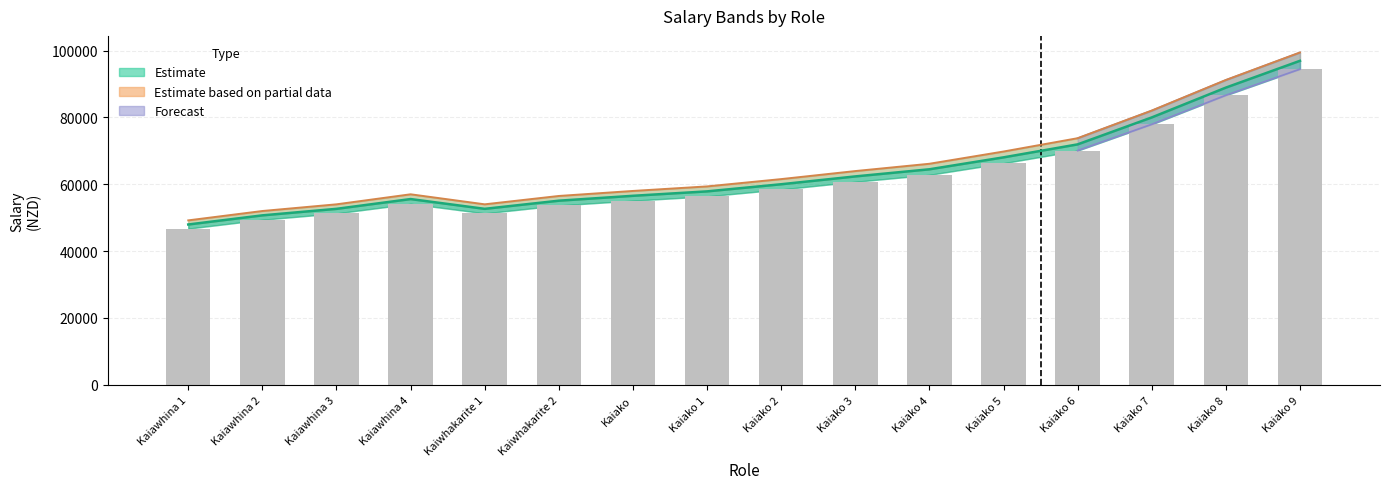

What position from the right is Kaiawhina 4?

13